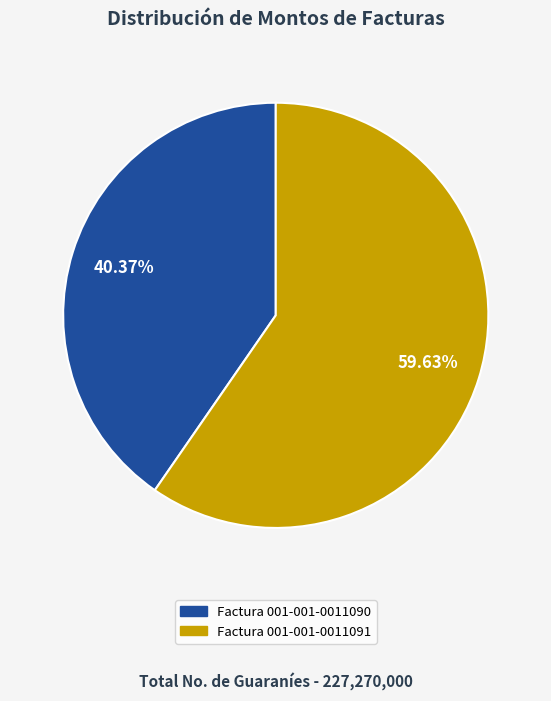

Do Factura 001-001-0011090 and Factura 001-001-0011091 together represent more than half of the pie?

Yes